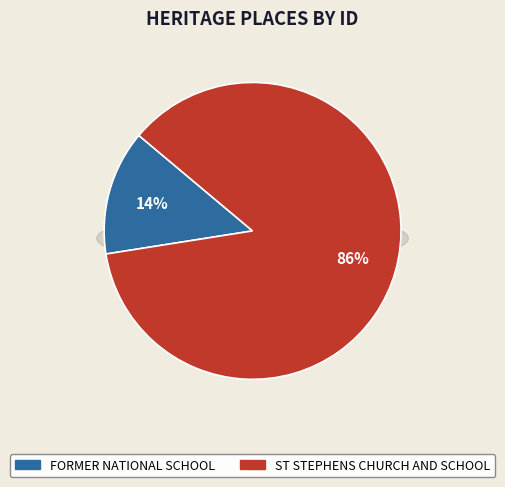

Does FORMER NATIONAL SCHOOL account for over 50% of the chart?

No